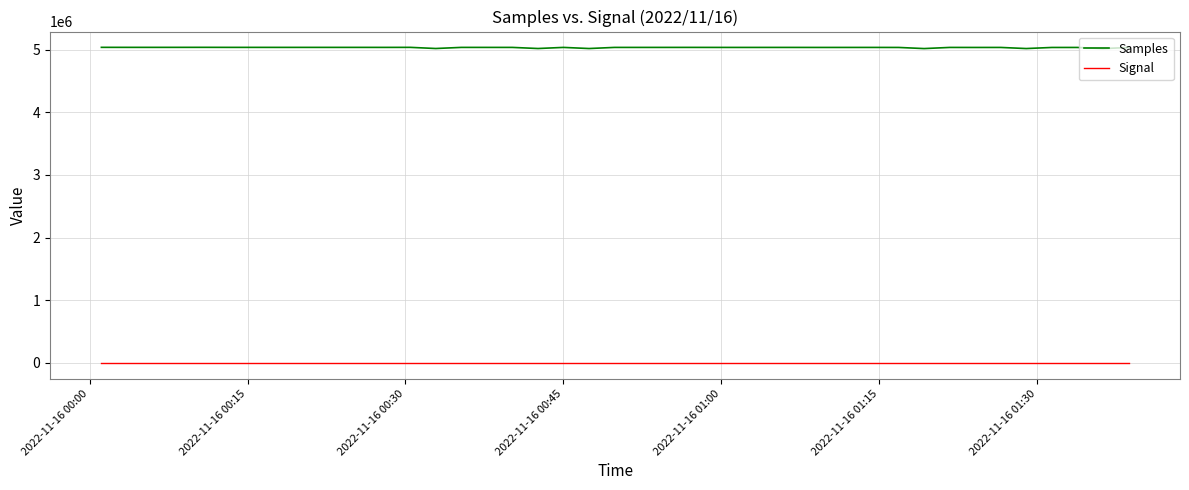

Is this an area chart (filled region under the line)?

No